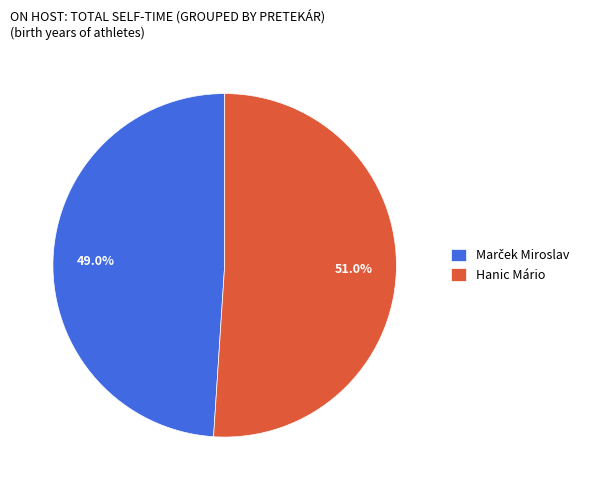

How many slices are in this pie chart?

2